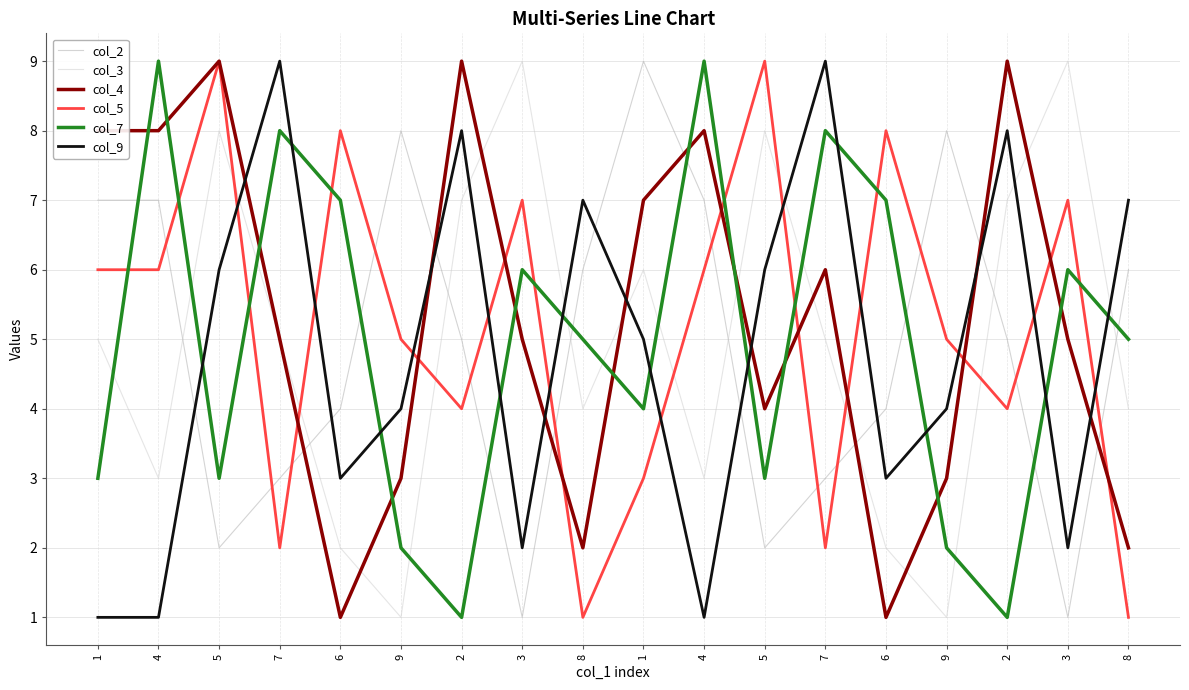

Does the chart have visible grid lines?

Yes